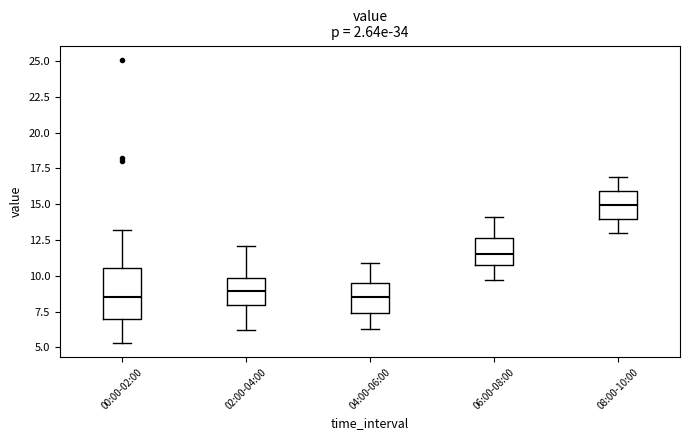

Which box's median line is the highest?

08:00-10:00